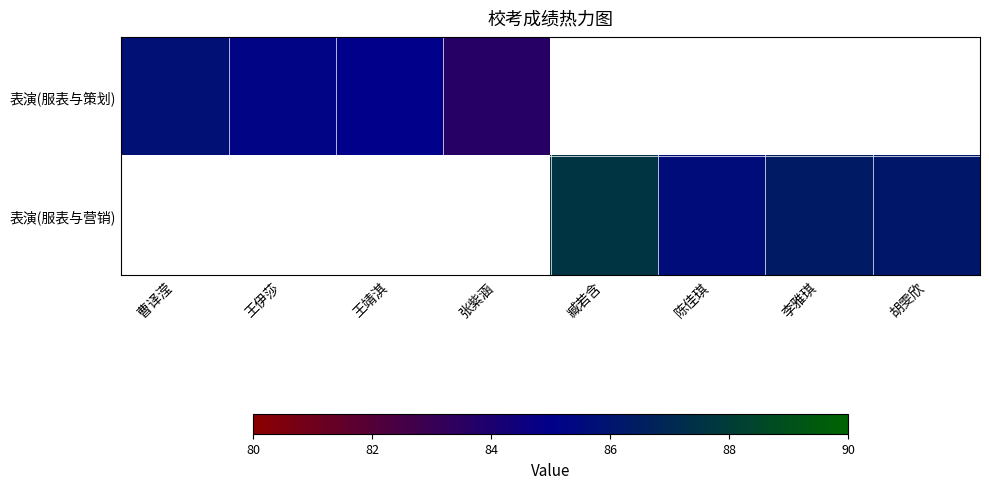

List the series in order of their overall mean, highest first.

表演(服表与策划), 表演(服表与营销)